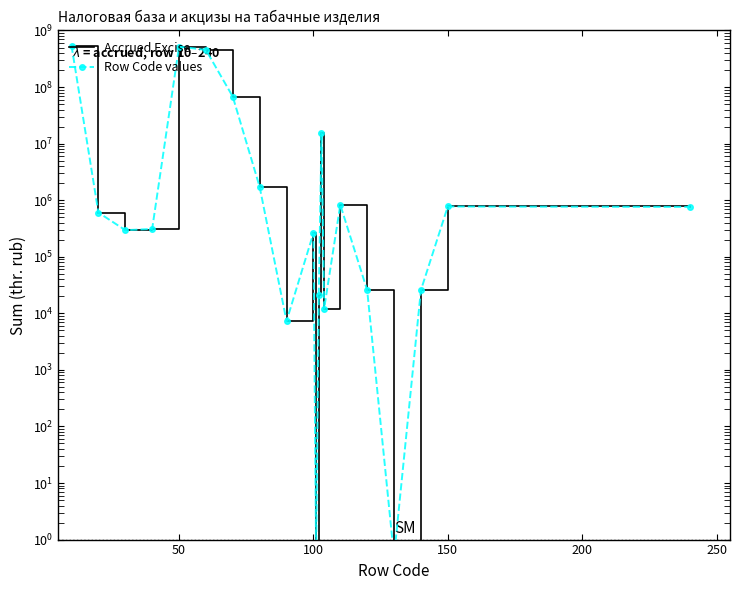

How many lines are shown in the chart?

2